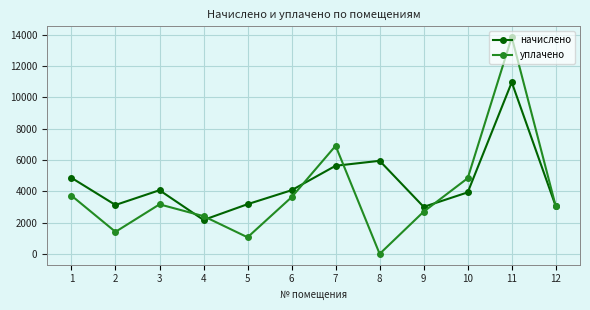

Between 1 and 2, which series saw the biggest shift?

уплачено